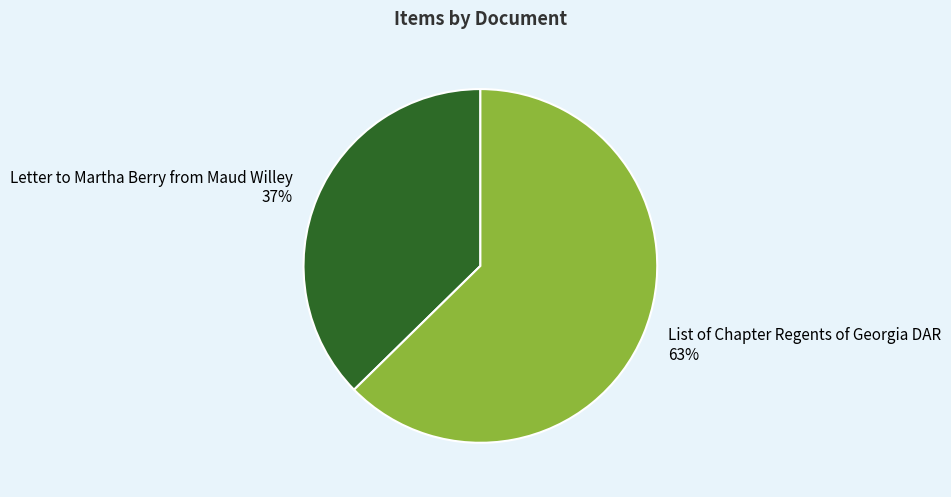

What is the smallest slice in the pie chart?

Letter to Martha Berry from Maud Willey